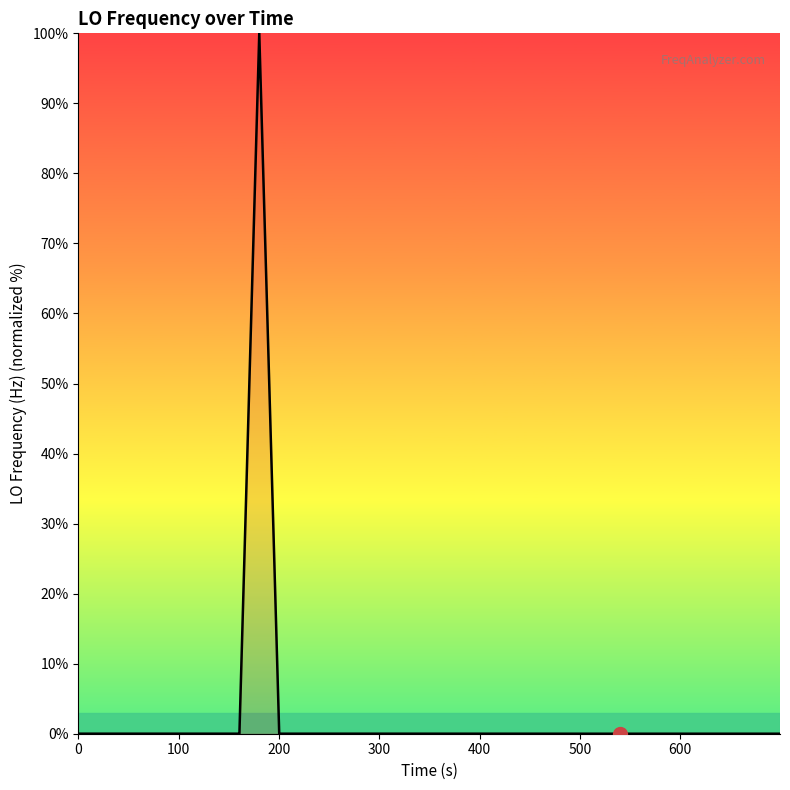

Does the chart display data point markers on the line(s)?

No